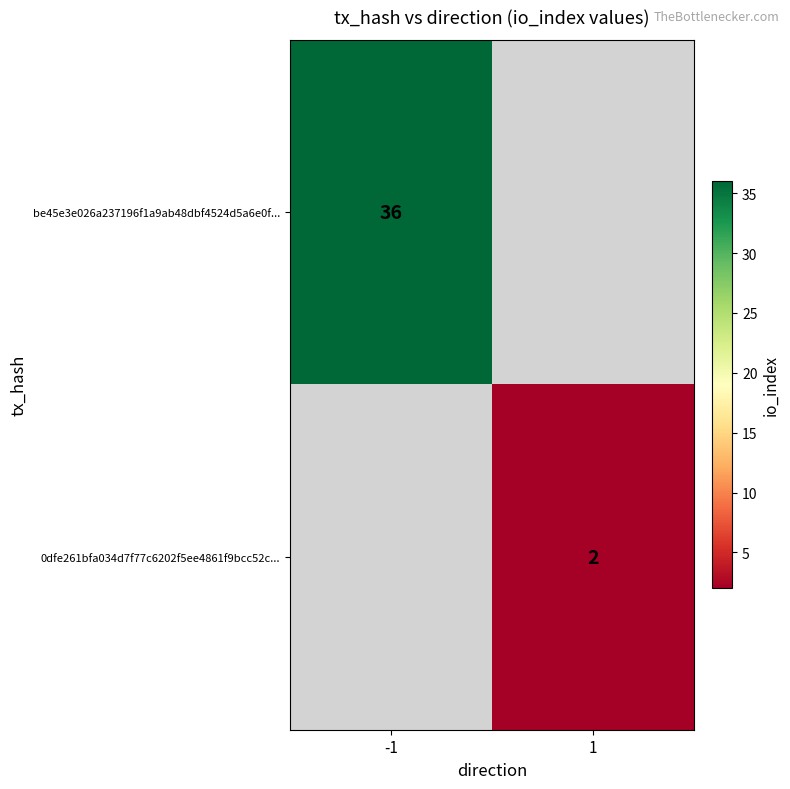

The 0dfe261bfa034d7f77c6202f5ee4861f9bcc52c... series shows 2 at 1. True or false?

True